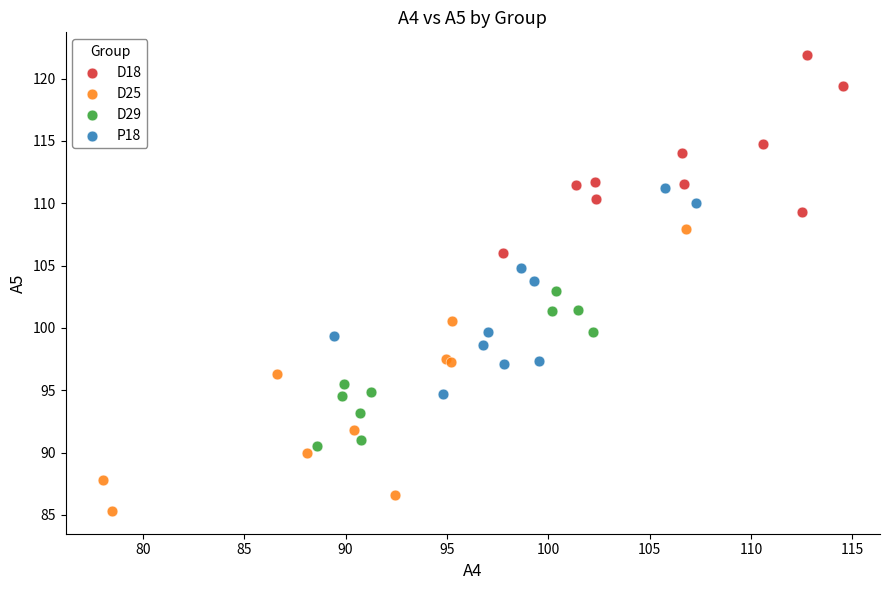

Which series has the largest Y range (max minus min)?

D25